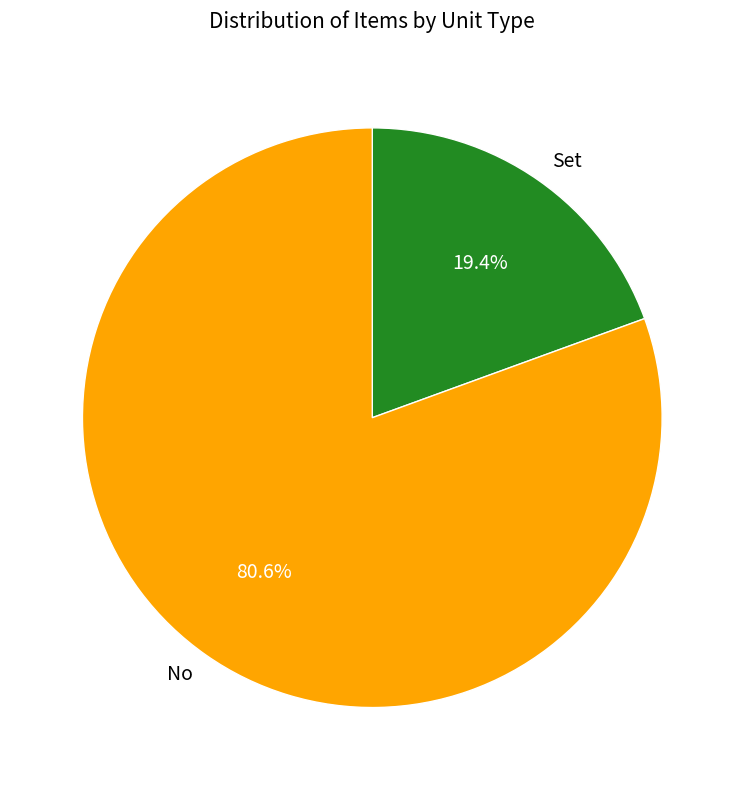

Between No and Set, which is larger?

No